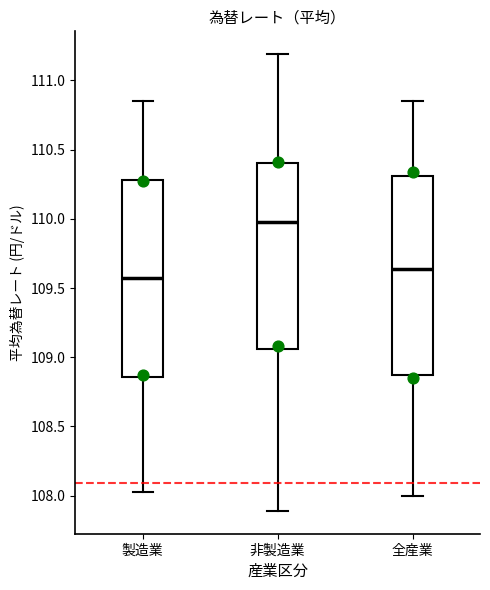

Reading left to right, read every box against the y-axis: the position of its median line, the range the box covers, and the ends of its whiskers. The values are not printed on the chart, so give them approximately, as read against the axis.

製造業: median 109.60, box 108.85 to 110.30, whiskers 108.05 to 110.85
非製造業: median 110.00, box 109.05 to 110.40, whiskers 107.90 to 111.20
全産業: median 109.65, box 108.90 to 110.30, whiskers 108.00 to 110.85